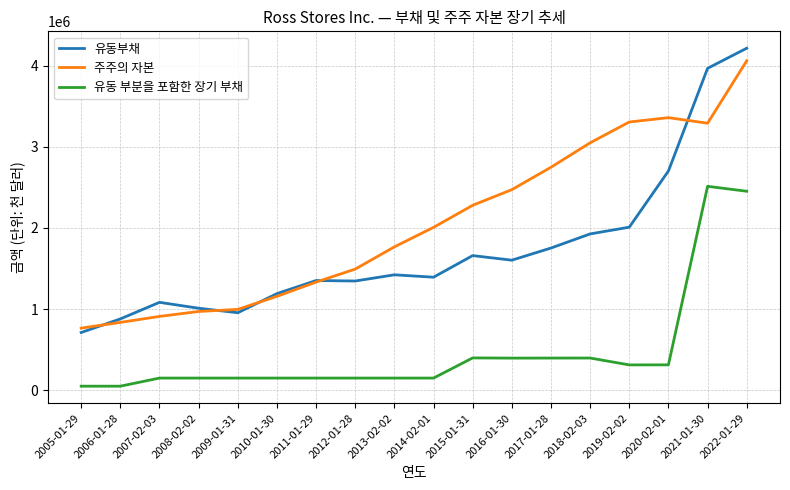

Rank the series by their average value, from highest to lowest.

주주의 자본, 유동부채, 유동 부분을 포함한 장기 부채